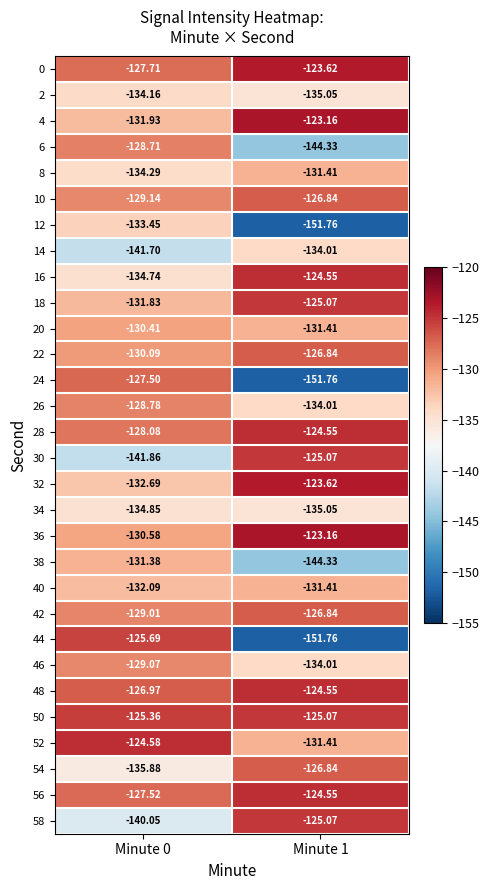

Is the value of 20 at Minute 1 greater than the value of 58 at Minute 0?

Yes